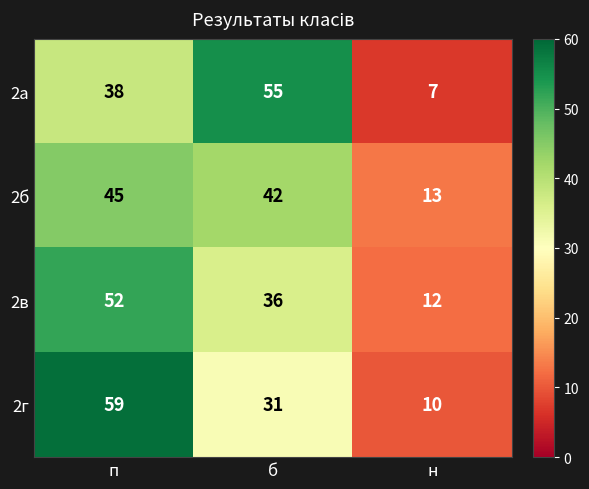

At which label is 2а closest to 31?

п